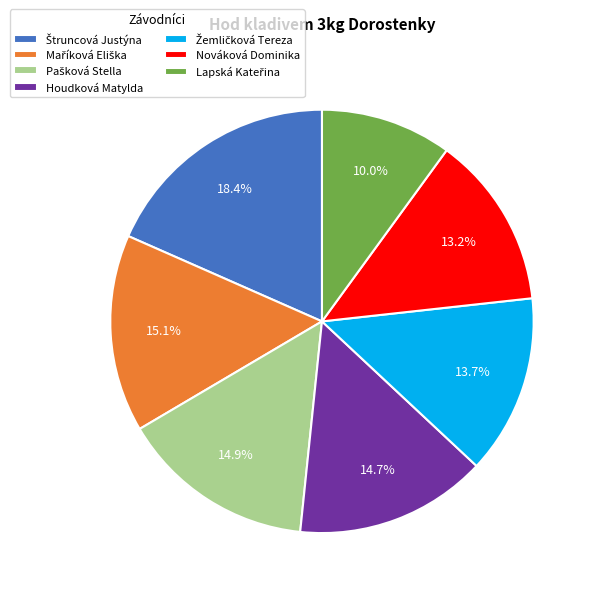

To the nearest percent, what is the difference between the largest and smallest slice percentages?

8%